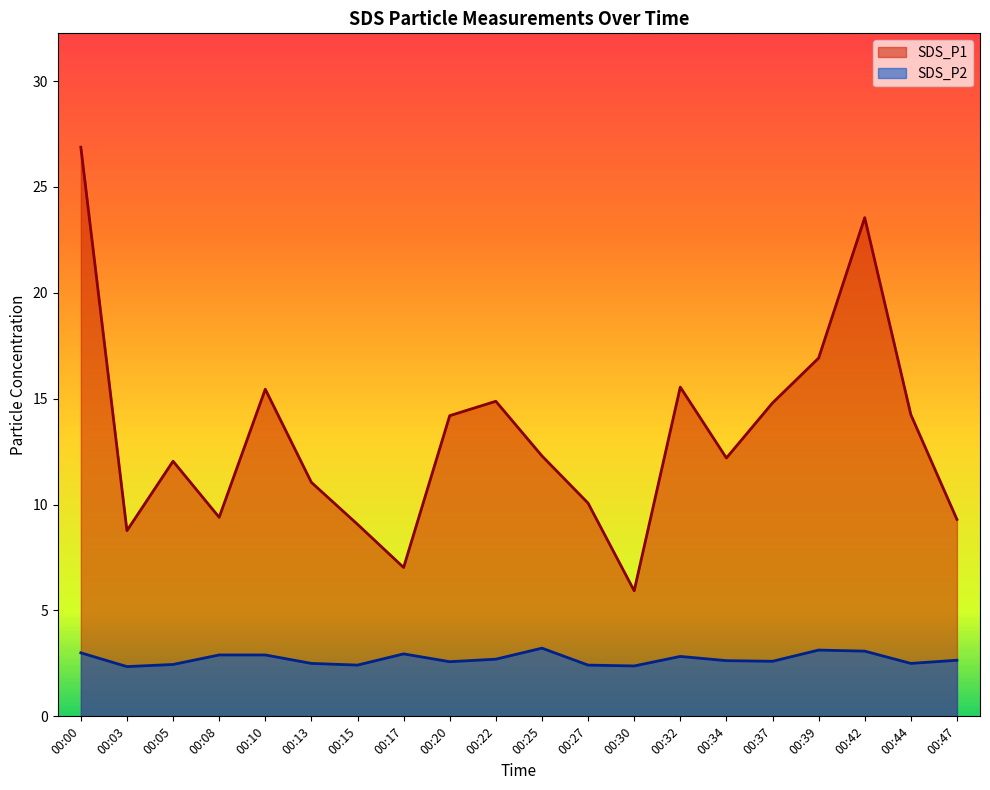

At 00:39, list the series in order from largest to smallest.

SDS_P1, SDS_P2